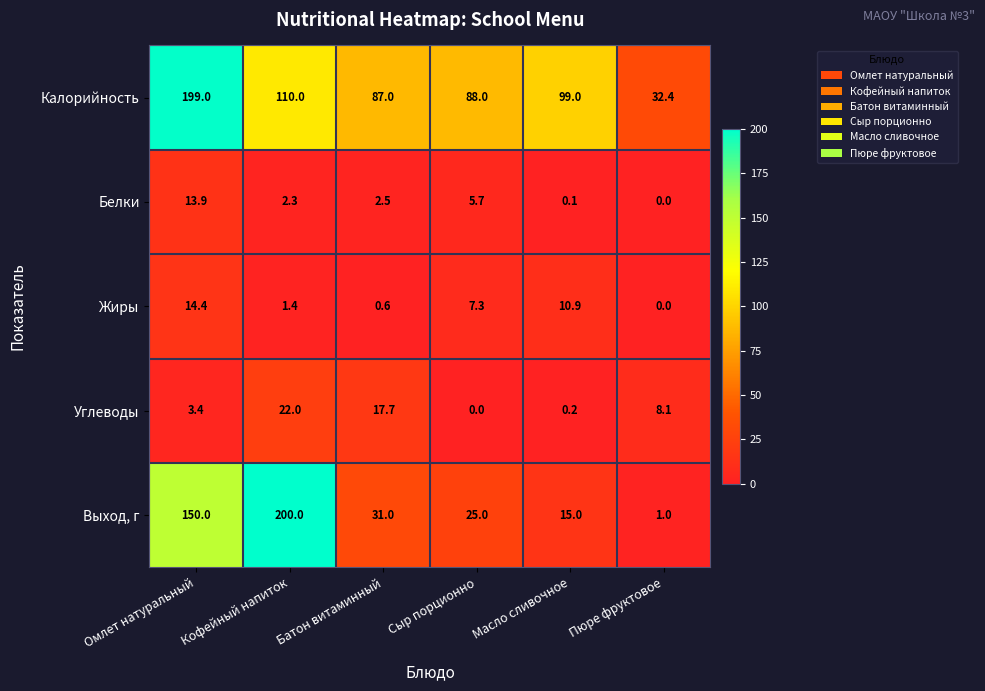

What is the difference between the maximum and minimum values in the Калорийность series?

166.6